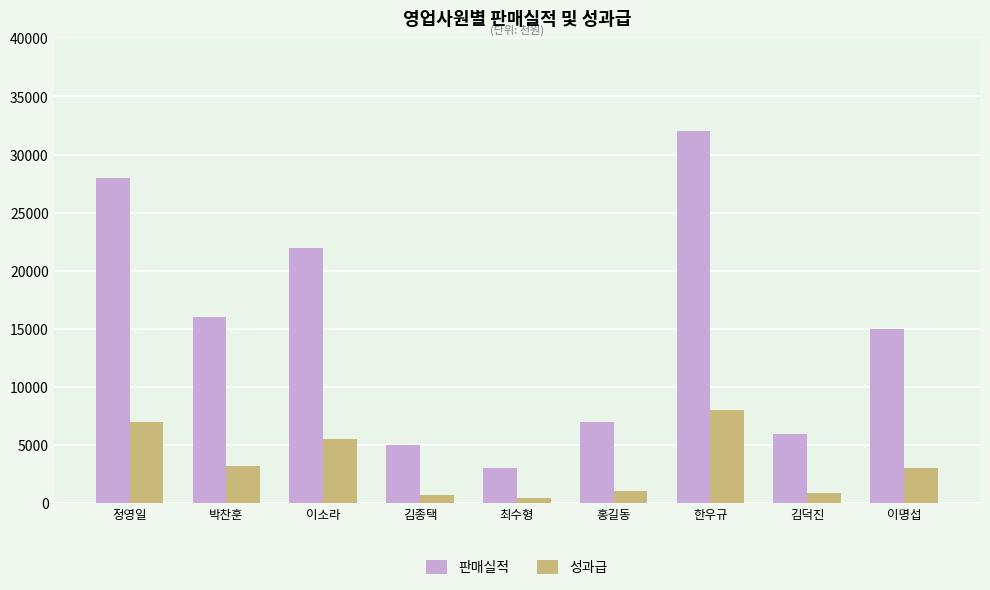

Are the bars horizontal?

No